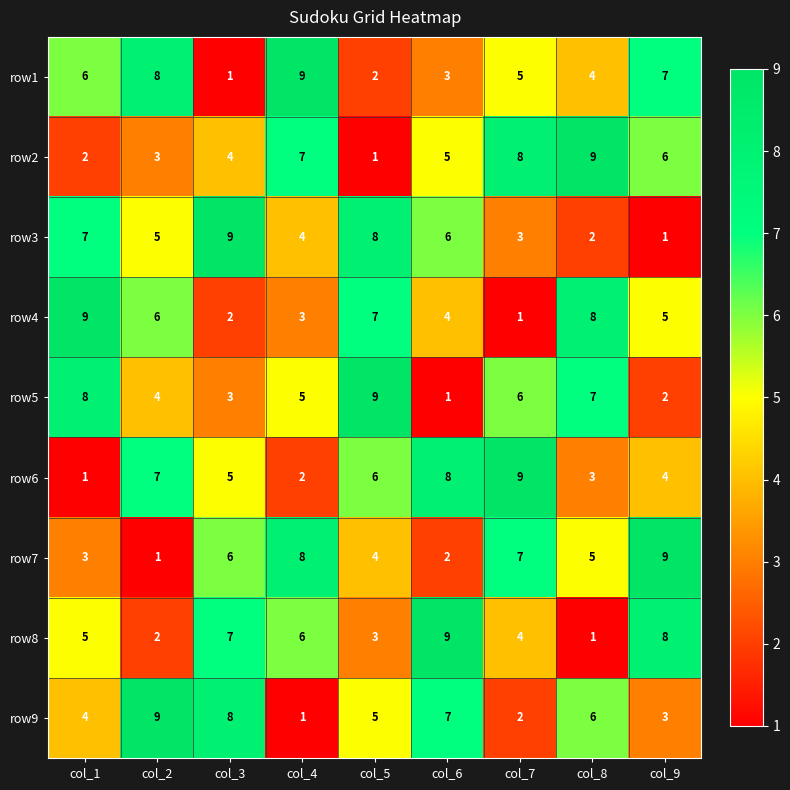

What is the sum of the row6 values at col_8 and col_1?

4